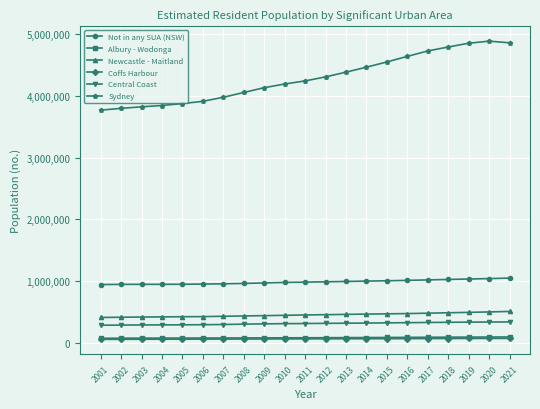

What is the maximum value for Central Coast?

340203